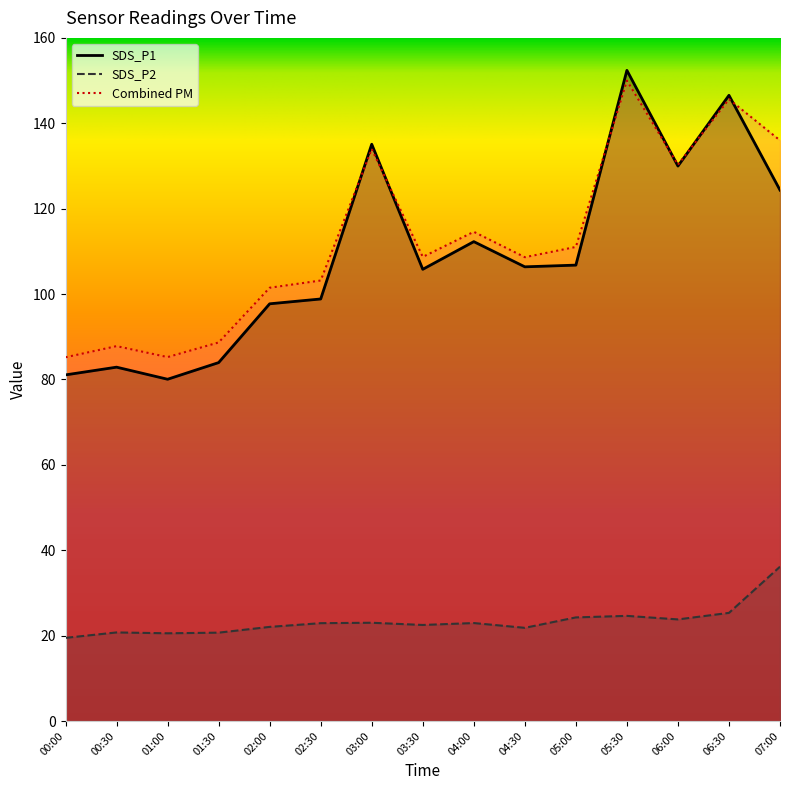

Read the SDS_P1 value at 02:00.

97.7